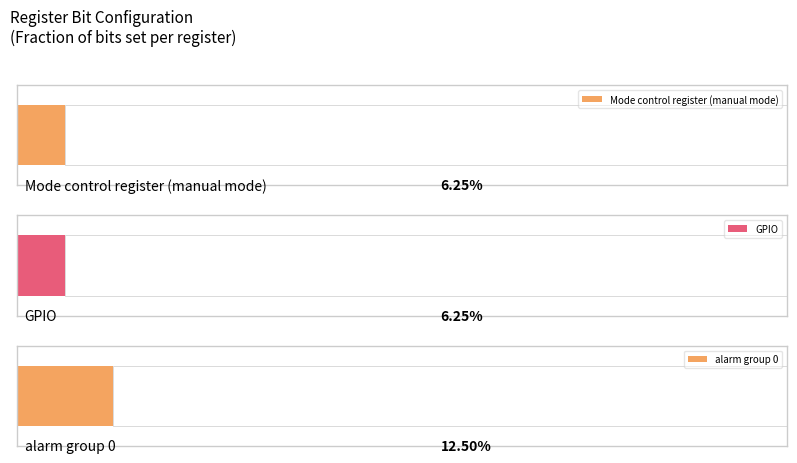

True or false: GPIO has a value of 0 at 11.

False